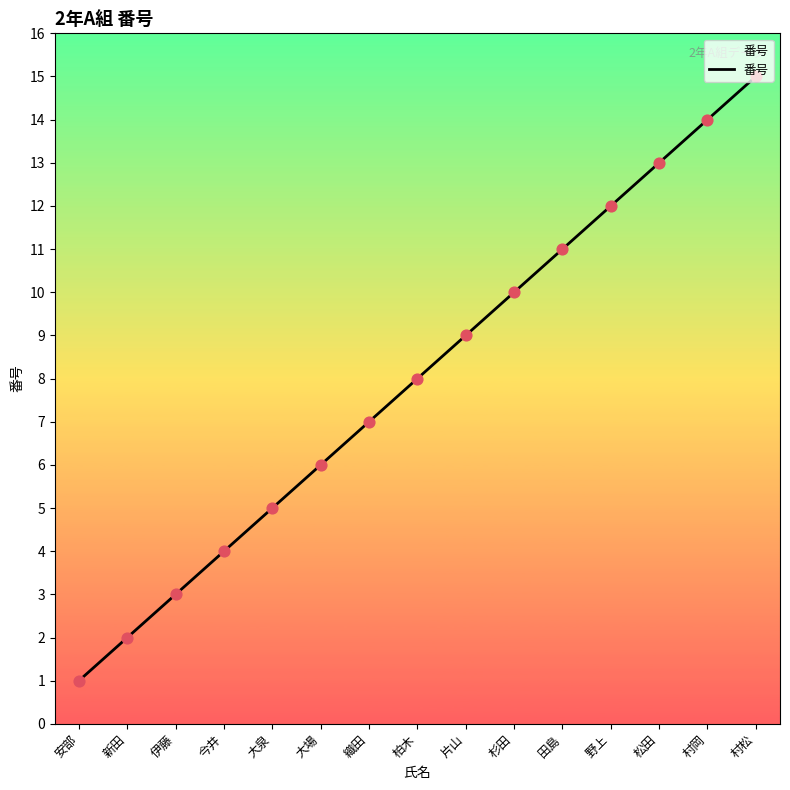

What is the ratio of the value at 野上 to the value at 伊藤?

4.0